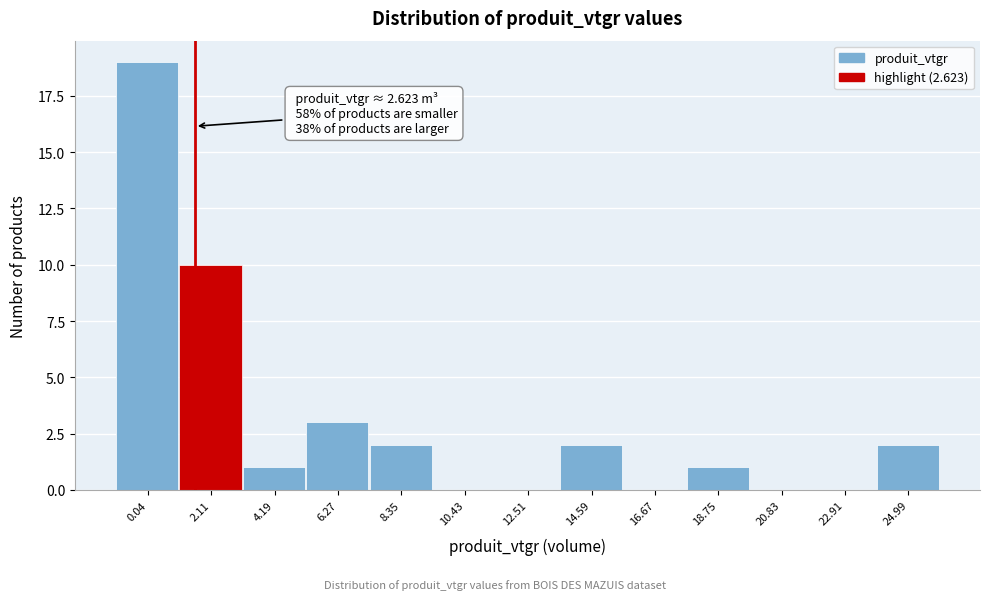

Reading left to right, list all the values displayed in this chart.

0.04=19	2.11=10	4.19=1	6.27=3	8.35=2	10.43=0	12.51=0	14.59=2	16.67=0	18.75=1	20.83=0	22.91=0	24.99=2